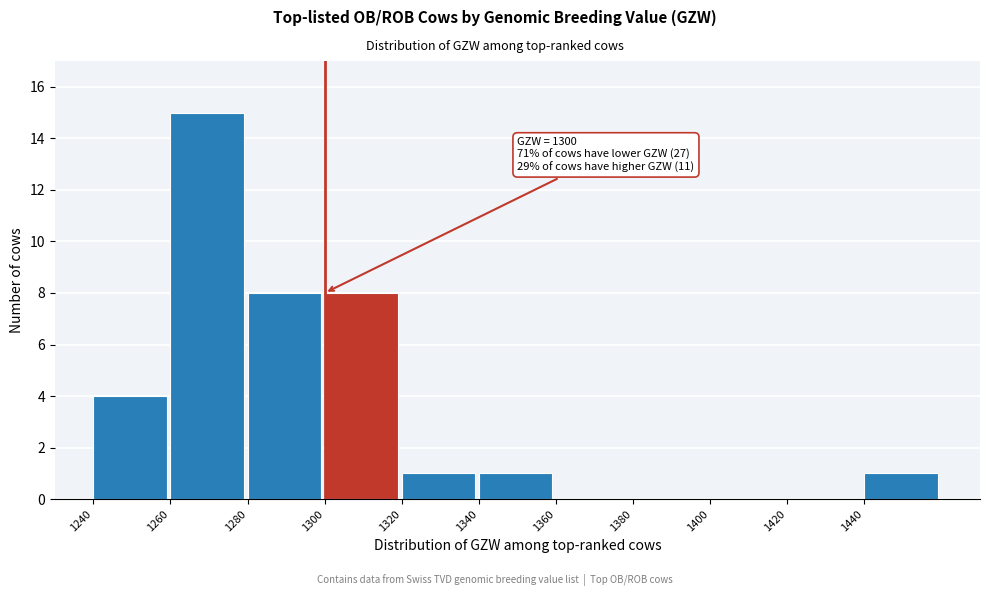

Which range on the x-axis has the tallest bar?

1260 to 1280